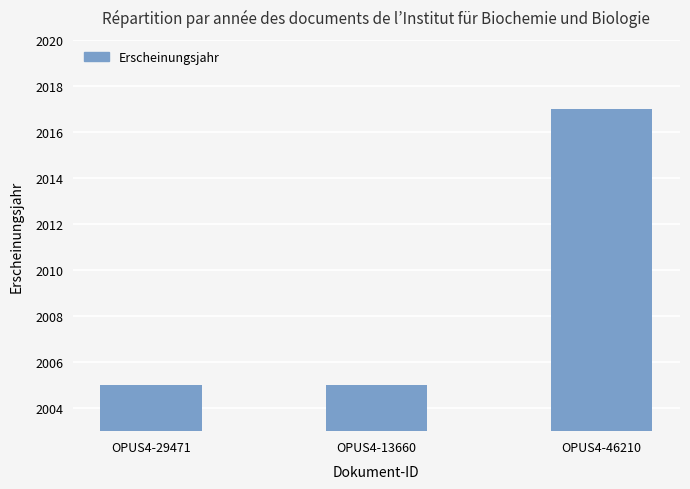

What is the average value?

2009